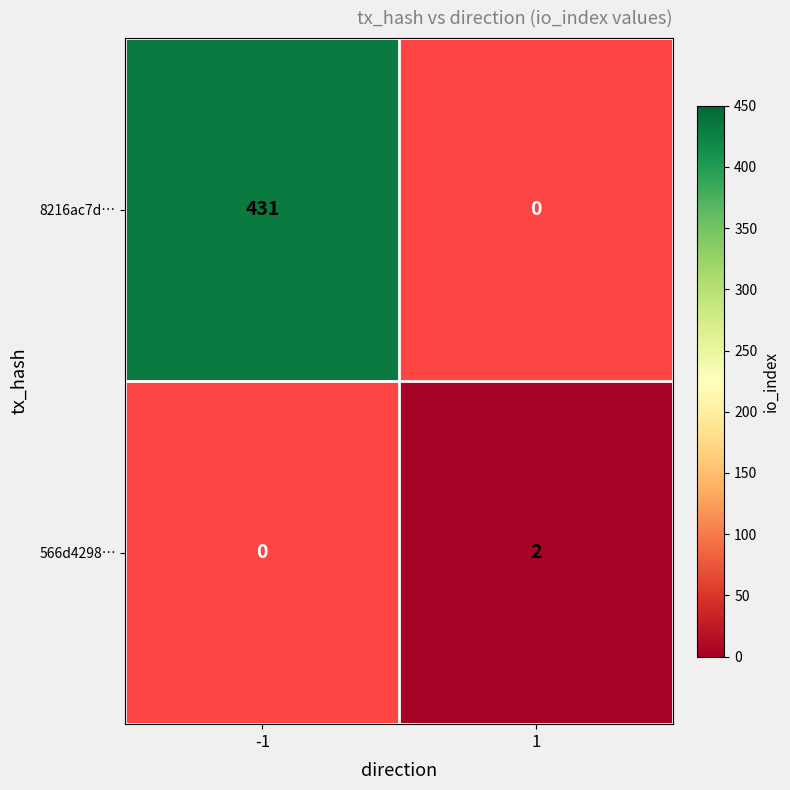

True or false: 8216ac7d… has a value of 431 at -1.

True